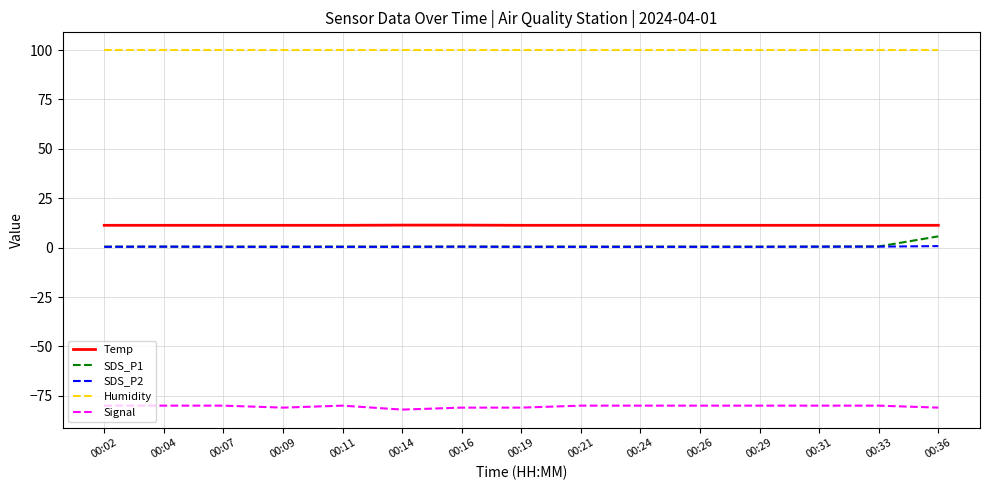

True or false: Signal and Humidity cross at least once.

False